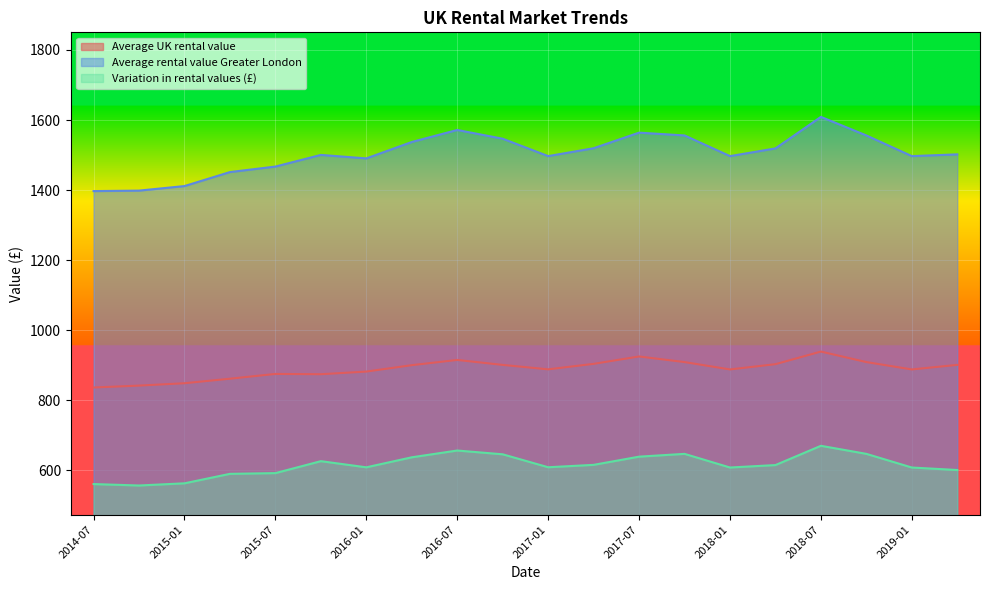

Reading left to right, extract all data points from this chart.

Average UK rental value: 836.4	841.8	848.6	861.5	875.1	874.3	881.9	900.2	915.1	900.9	888.3	903.9	925.0	909.0	888.0	903.0	939.0	909.0	888.0	901.0
Average rental value Greater London: 1397.2	1398.5	1411.5	1451.5	1467.2	1500.4	1490.5	1537.3	1571.6	1546.6	1497.0	1519.5	1564.0	1556.0	1497.0	1519.0	1609.0	1556.0	1497.0	1502.0
Variation in rental values (£): 560.8	556.7	562.9	589.9	592.0	626.1	608.6	637.2	656.5	645.7	608.8	615.6	639.0	647.0	608.0	615.0	670.0	647.0	608.0	600.9